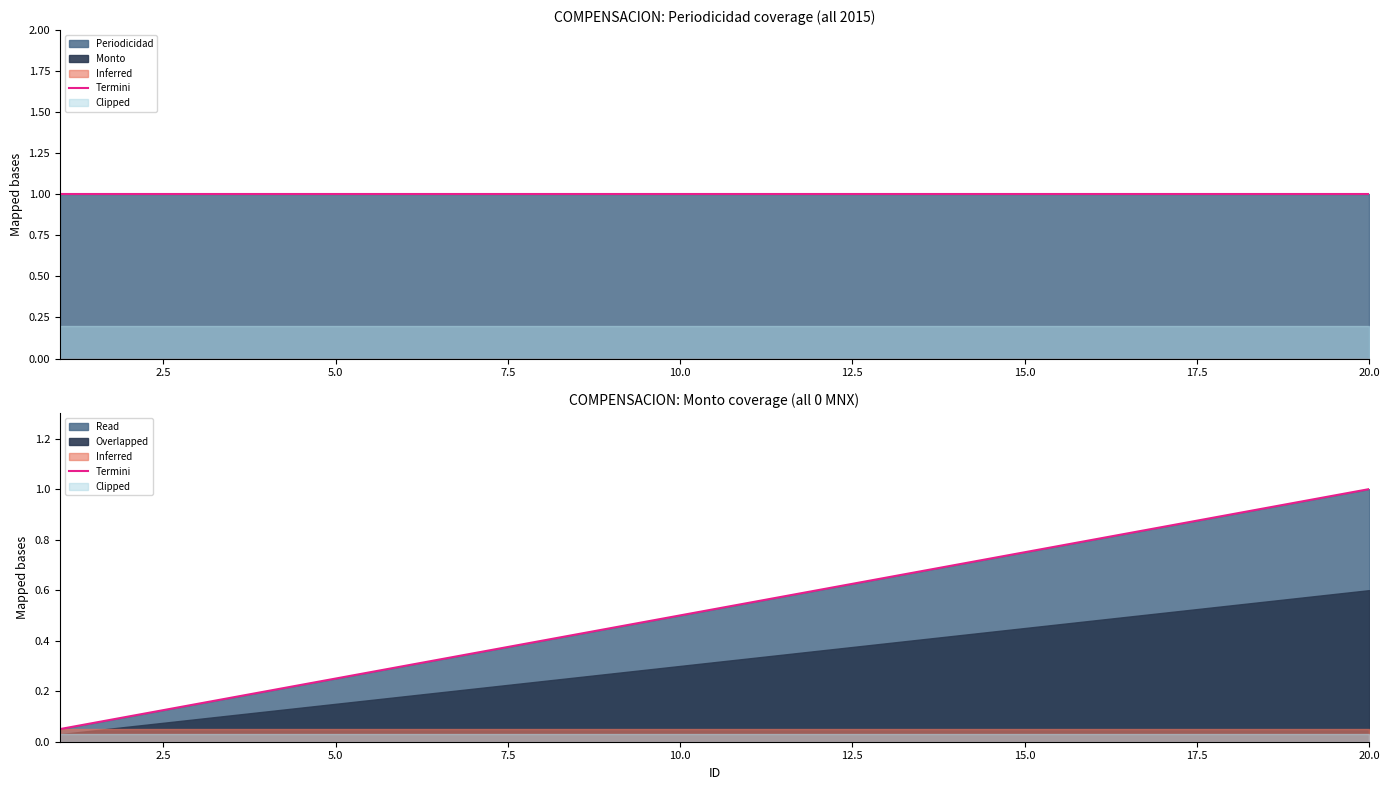

Count the number of categories in the chart.

20